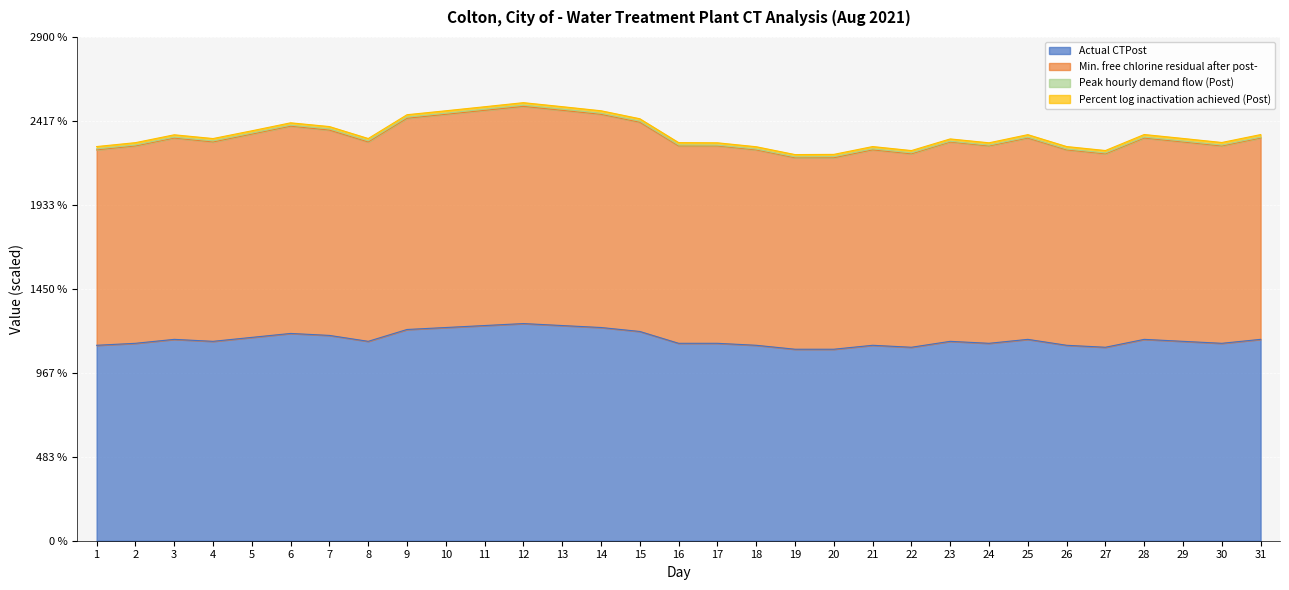

What is the minimum value shown in the chart?

1102.3